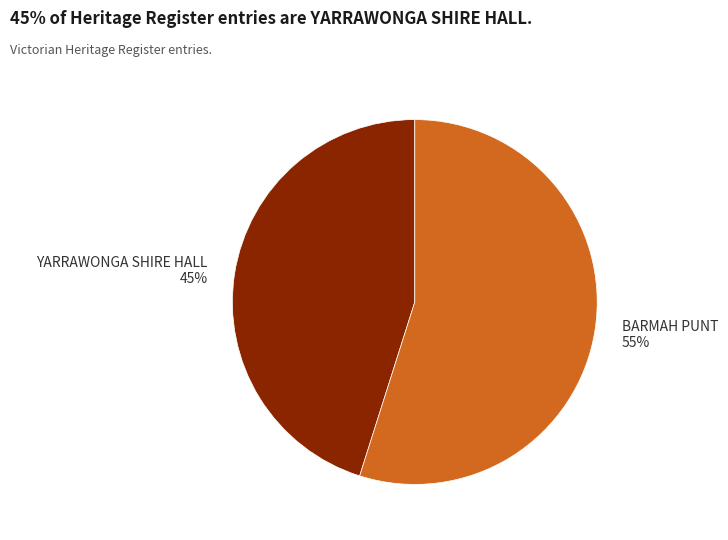

To the nearest percent, what portion does BARMAH PUNT represent?

55%